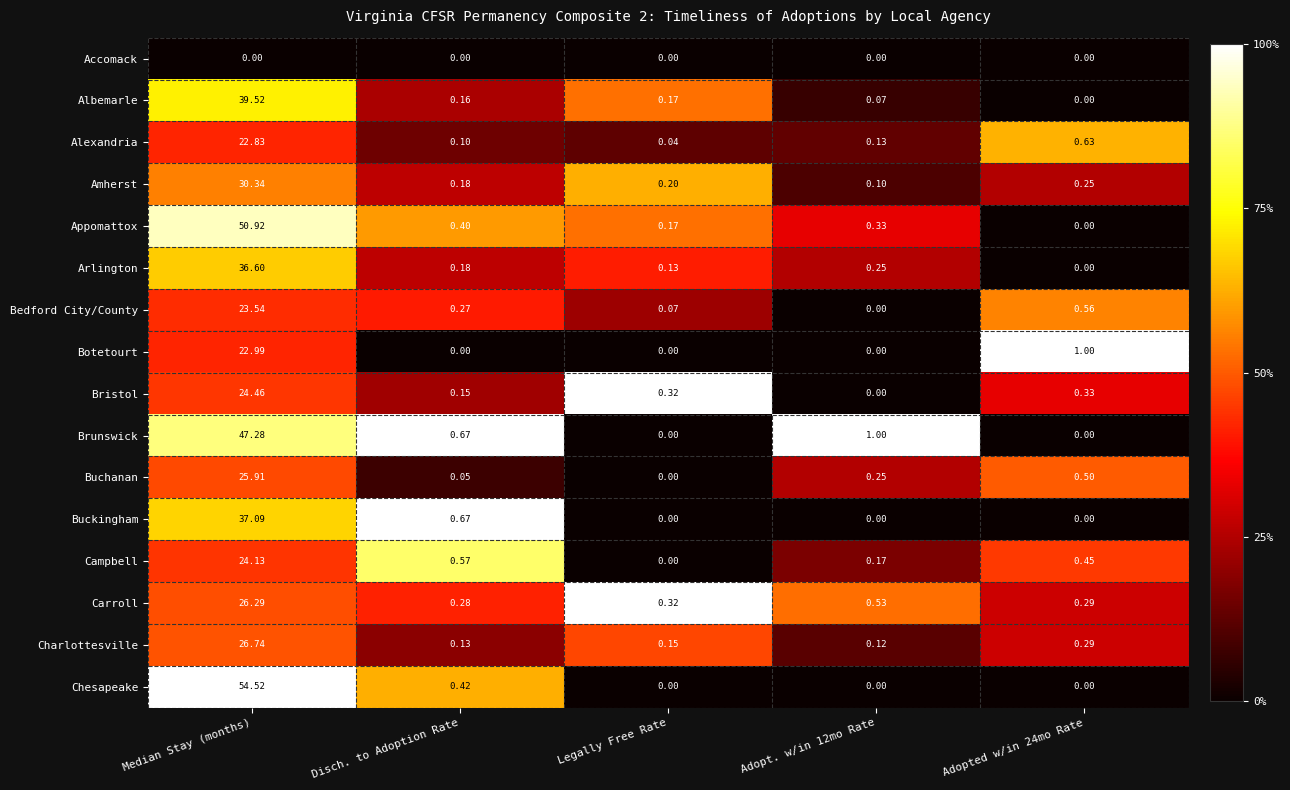

List the series in order of their peak value, lowest first.

Accomack, Alexandria, Botetourt, Bedford City/County, Campbell, Bristol, Buchanan, Carroll, Charlottesville, Amherst, Arlington, Buckingham, Albemarle, Brunswick, Appomattox, Chesapeake